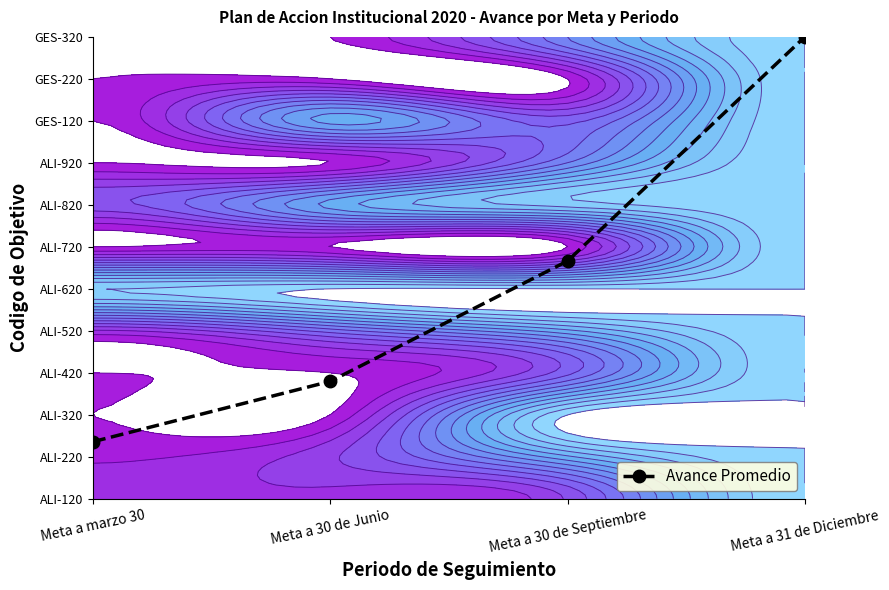

Rank the categories by value from lowest to highest.

Meta a marzo 30, Meta a 30 de Junio, Meta a 30 de Septiembre, Meta a 31 de Diciembre